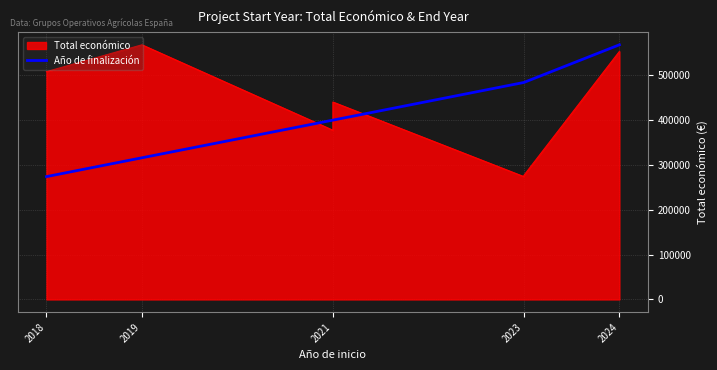

Is it true that the value at 2023 is 632073.9?

False